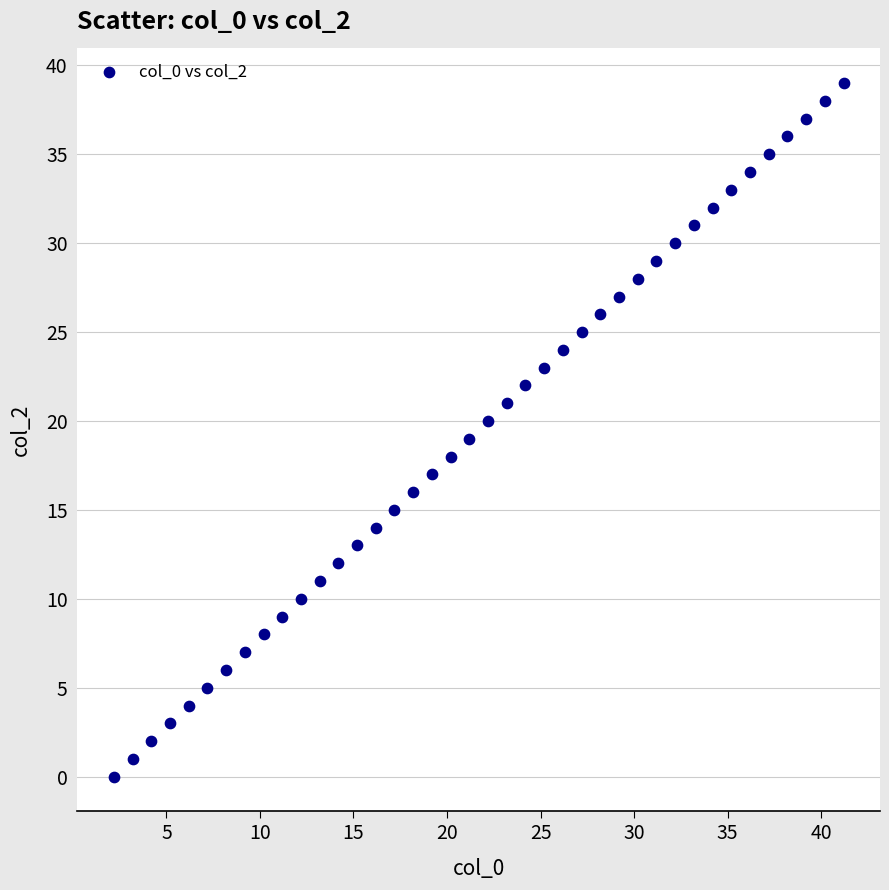

What is the range of Y values (max minus min)?

39